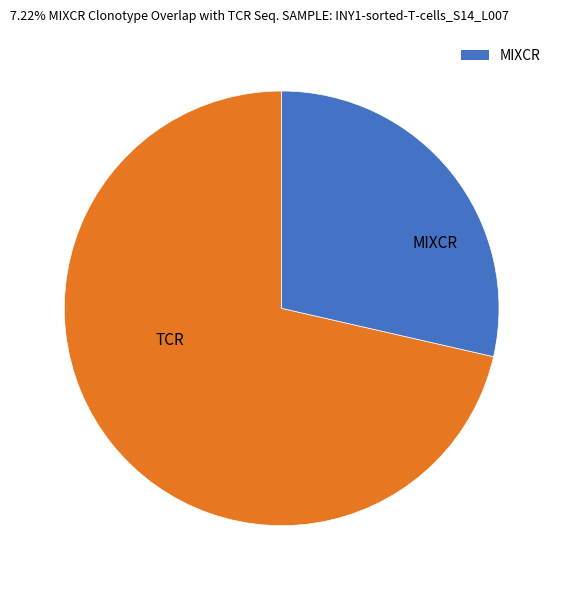

Approximately how many times larger is the value at TCR compared to MIXCR?

2.5